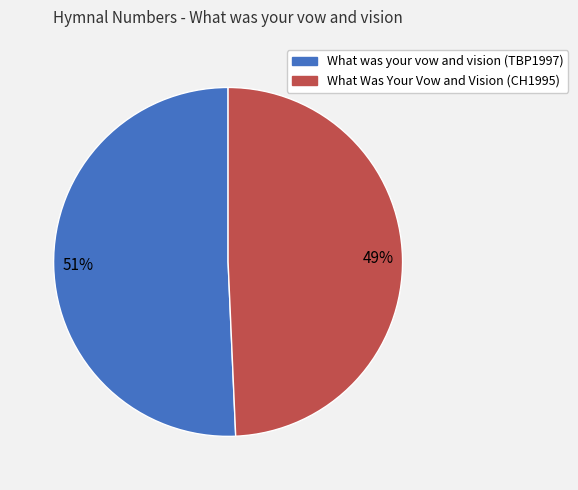

How many segments does this pie chart have?

2